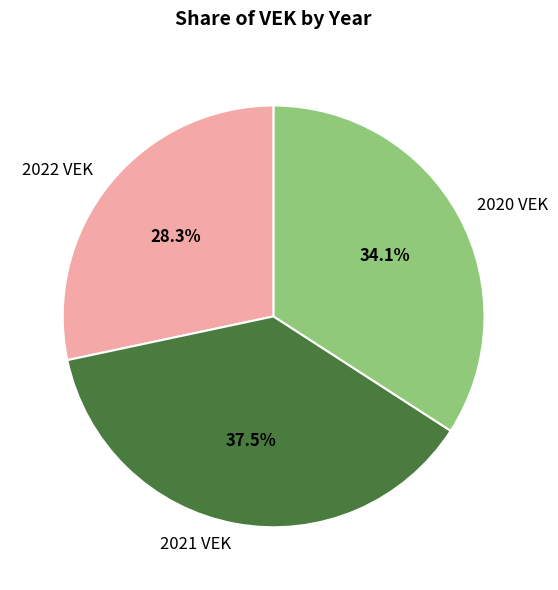

The 2021 VEK slice represents 46% of the pie. True or false?

False